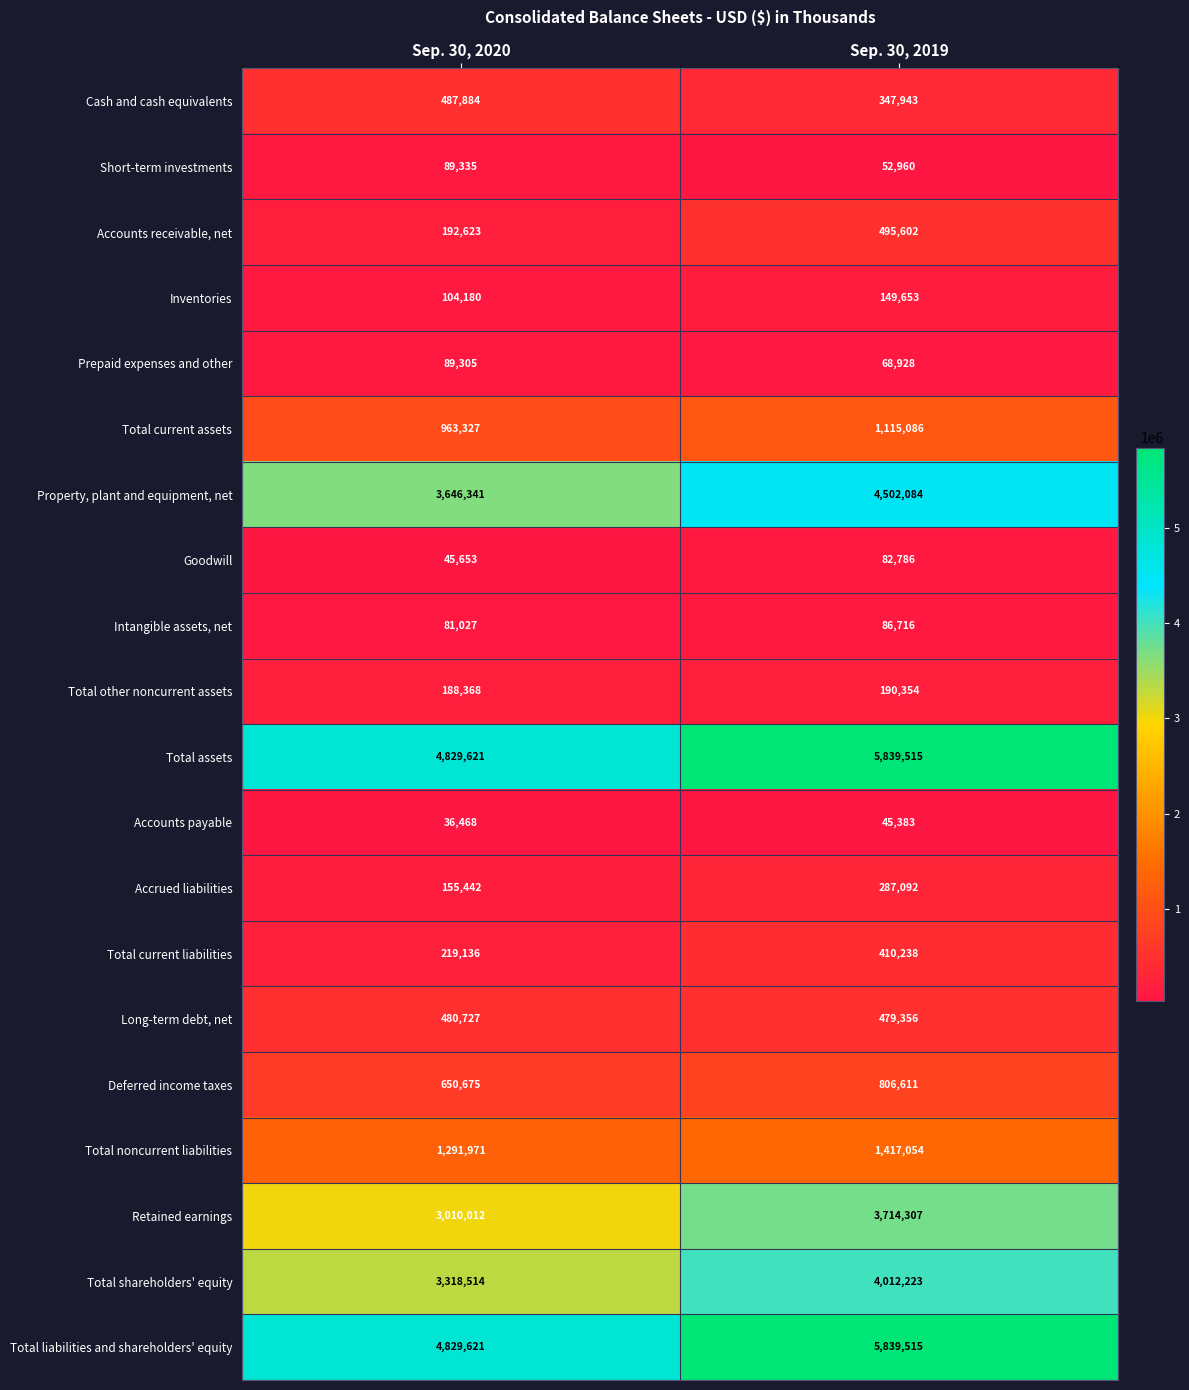

The Total liabilities and shareholders' equity series shows 8617860 at Sep. 30, 2019. True or false?

False